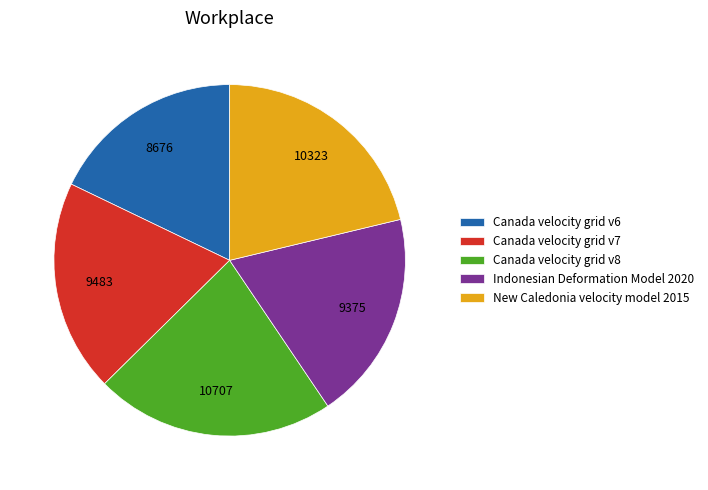

What is the ratio of the value at New Caledonia velocity model 2015 to the value at Canada velocity grid v6?

1.2